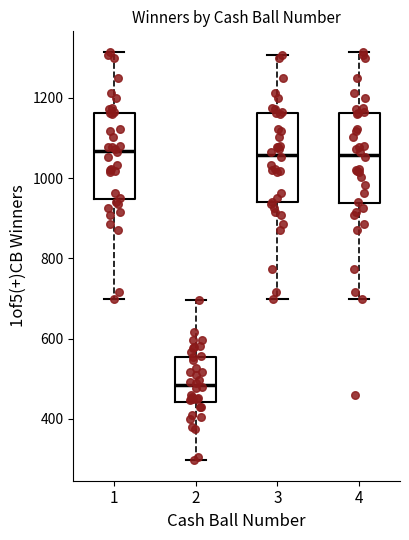

Reading left to right, transcribe this box plot: for each box, give where its median line is, the range the box spans, and where its two whiskers end, as read against the y-axis. The values are not printed on the chart, so give them approximately, as read against the axis.

1: median 1060, box 940 to 1160, whiskers 700 to 1320
2: median 480, box 440 to 560, whiskers 300 to 700
3: median 1060, box 940 to 1160, whiskers 700 to 1300
4: median 1060, box 940 to 1160, whiskers 700 to 1320